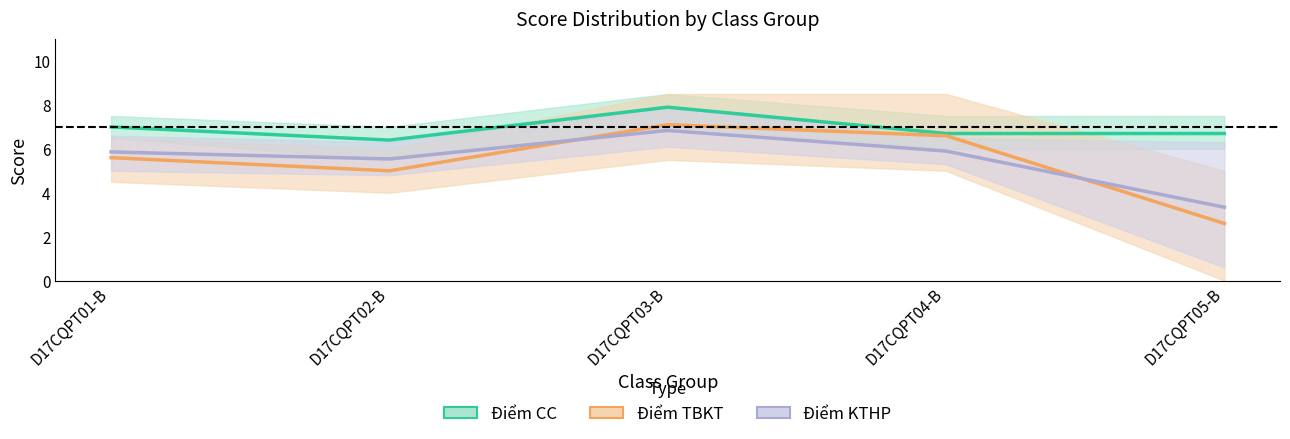

Which category has the lowest value across all series?

D17CQPT05-B